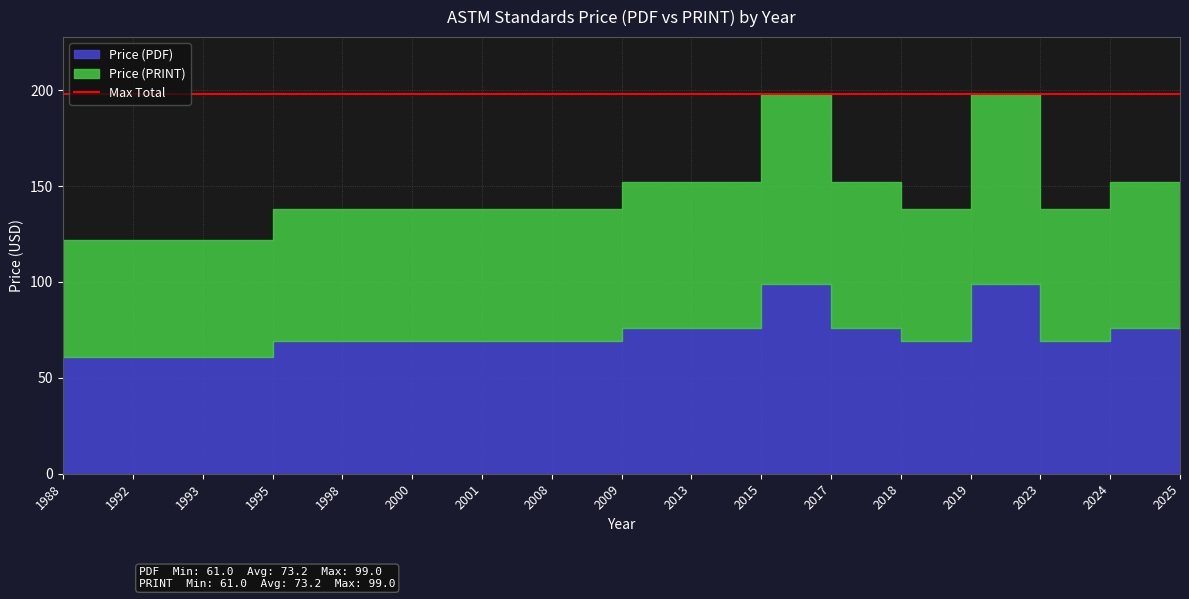

How many values in the Price (PRINT) series exceed 69?

7